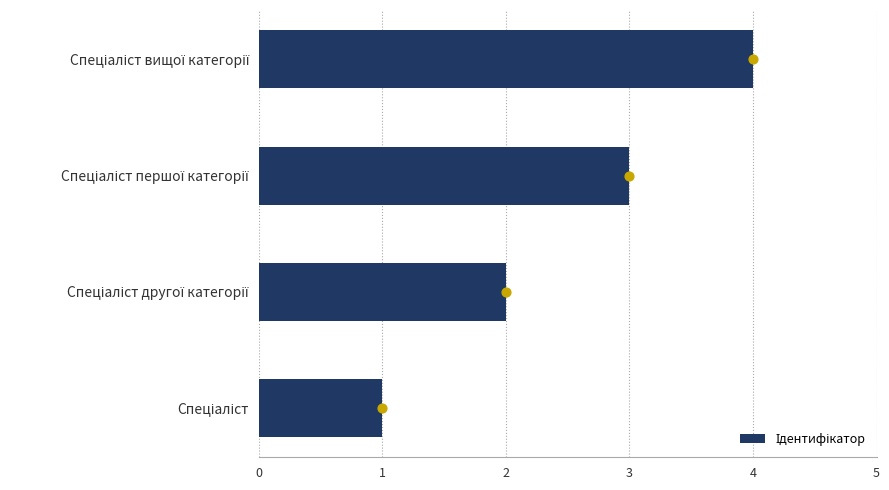

What is the ratio of the value at Спеціаліст першої категорії to the value at Спеціаліст?

3.0